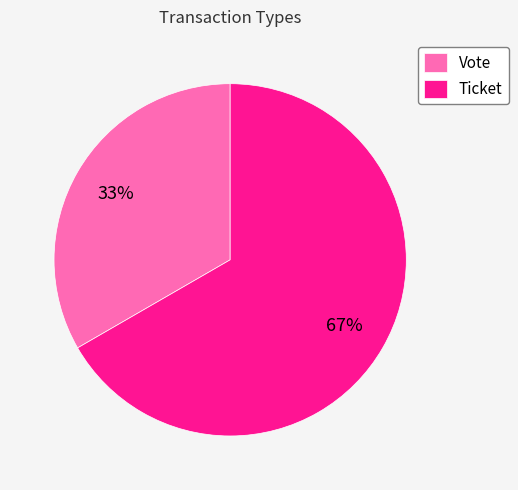

Which has a higher value, Ticket or Vote?

Ticket